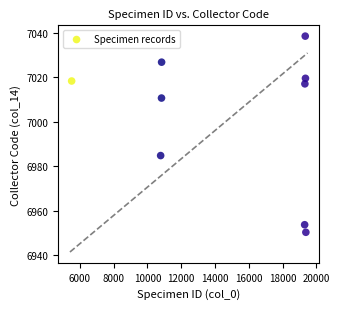

What Y value in the scatter plot is closest to 6994?

6984.9